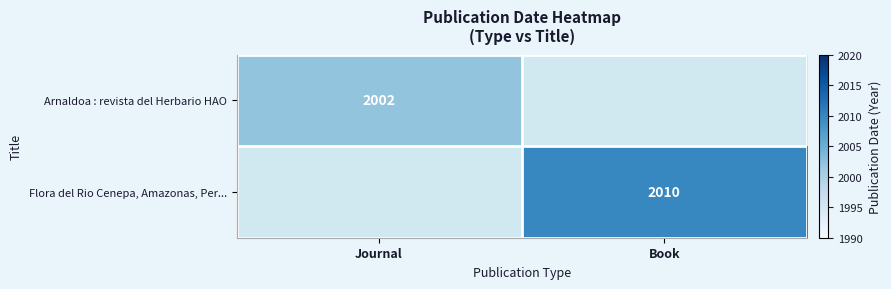

The Flora del Rio Cenepa, Amazonas, Per... series shows 2953 at Book. True or false?

False